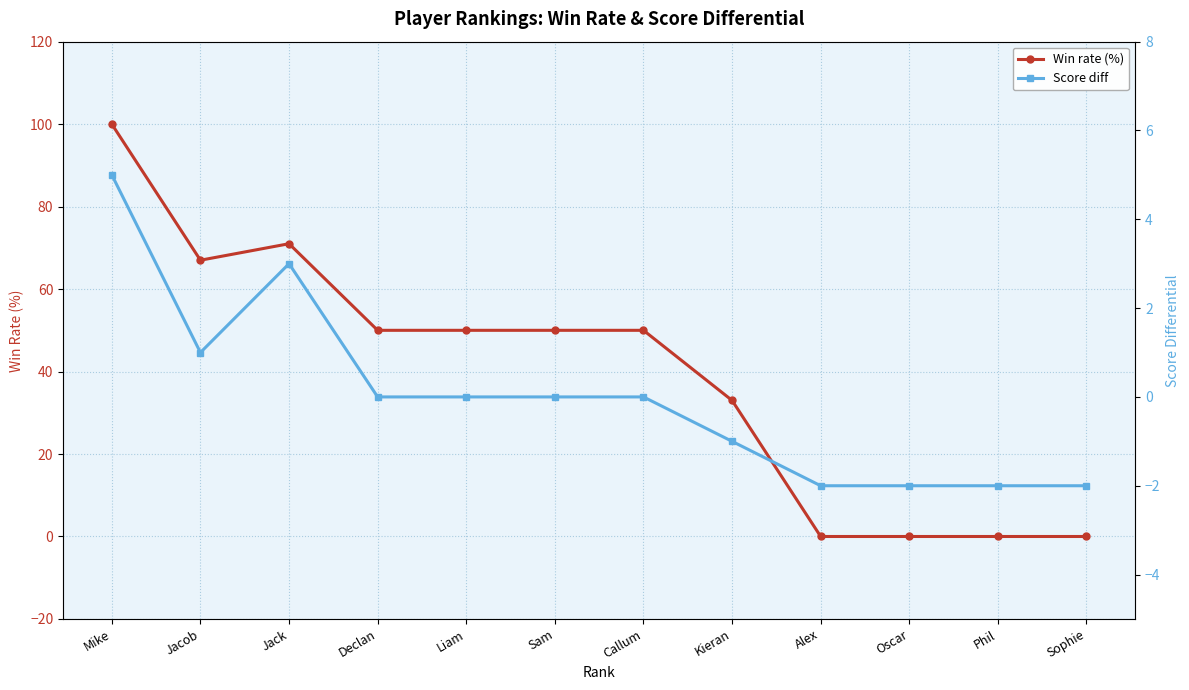

How many categories are shown in the chart?

12